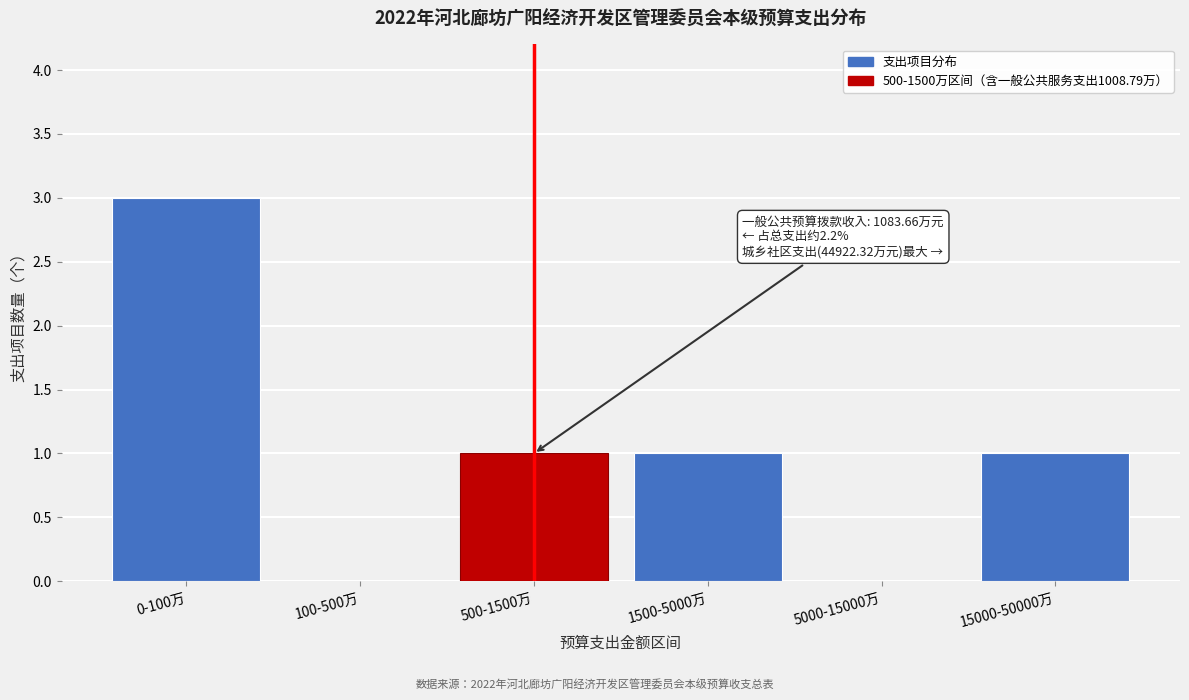

Reading left to right, transcribe all the data shown in this chart.

0-100万=3	100-500万=0	500-1500万=1	1500-5000万=1	5000-15000万=0	15000-50000万=1